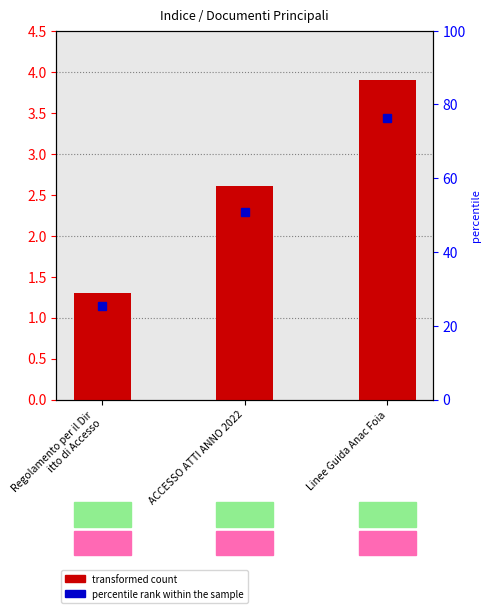

Reading left to right, transcribe all the data shown in this chart.

Regolamento per il Dir
itto di Accesso=1.3	ACCESSO ATTI ANNO 2022=2.6	Linee Guida Anac Foia=3.9